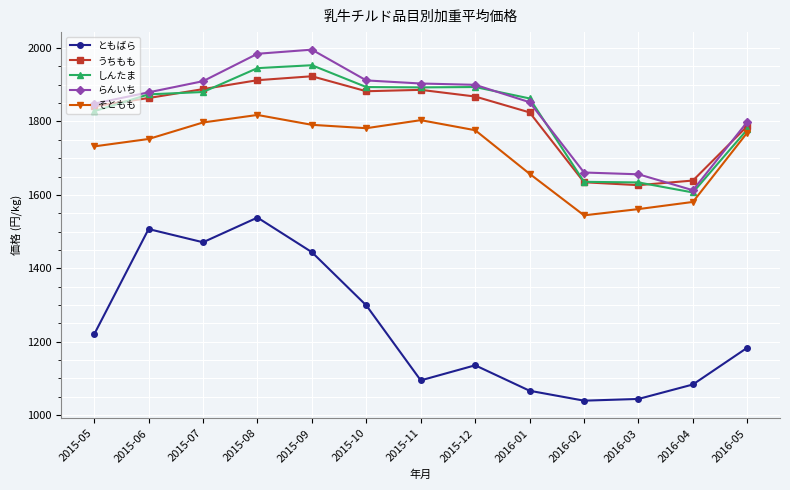

Which series changed the most between 2015-06 and 2015-12?

ともばら